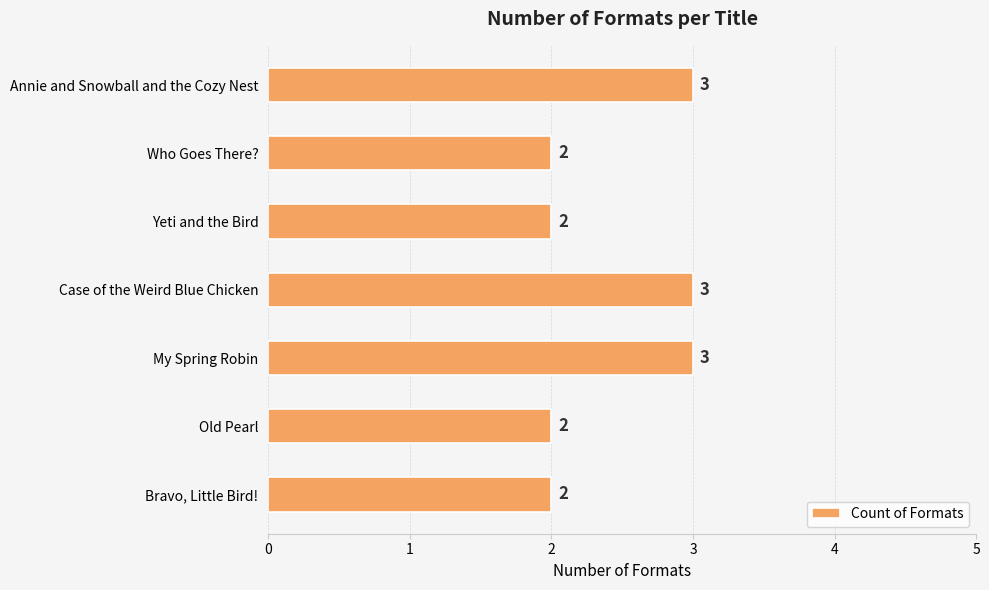

What is the ratio of the value at My Spring Robin to the value at Who Goes There??

1.5